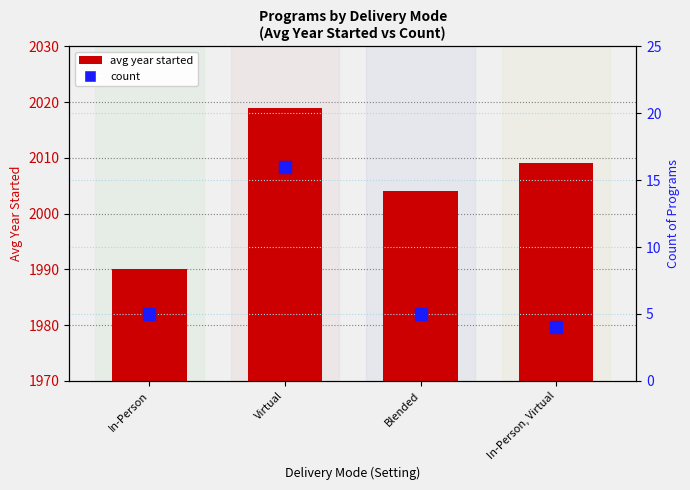

The count series shows 6 at Virtual. True or false?

False